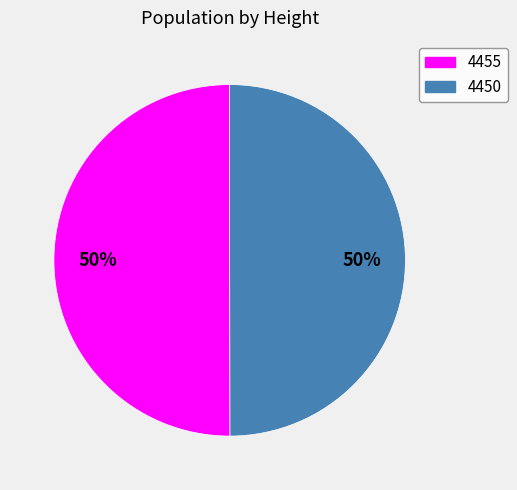

Is it true that 4455 is 37% of the pie?

False